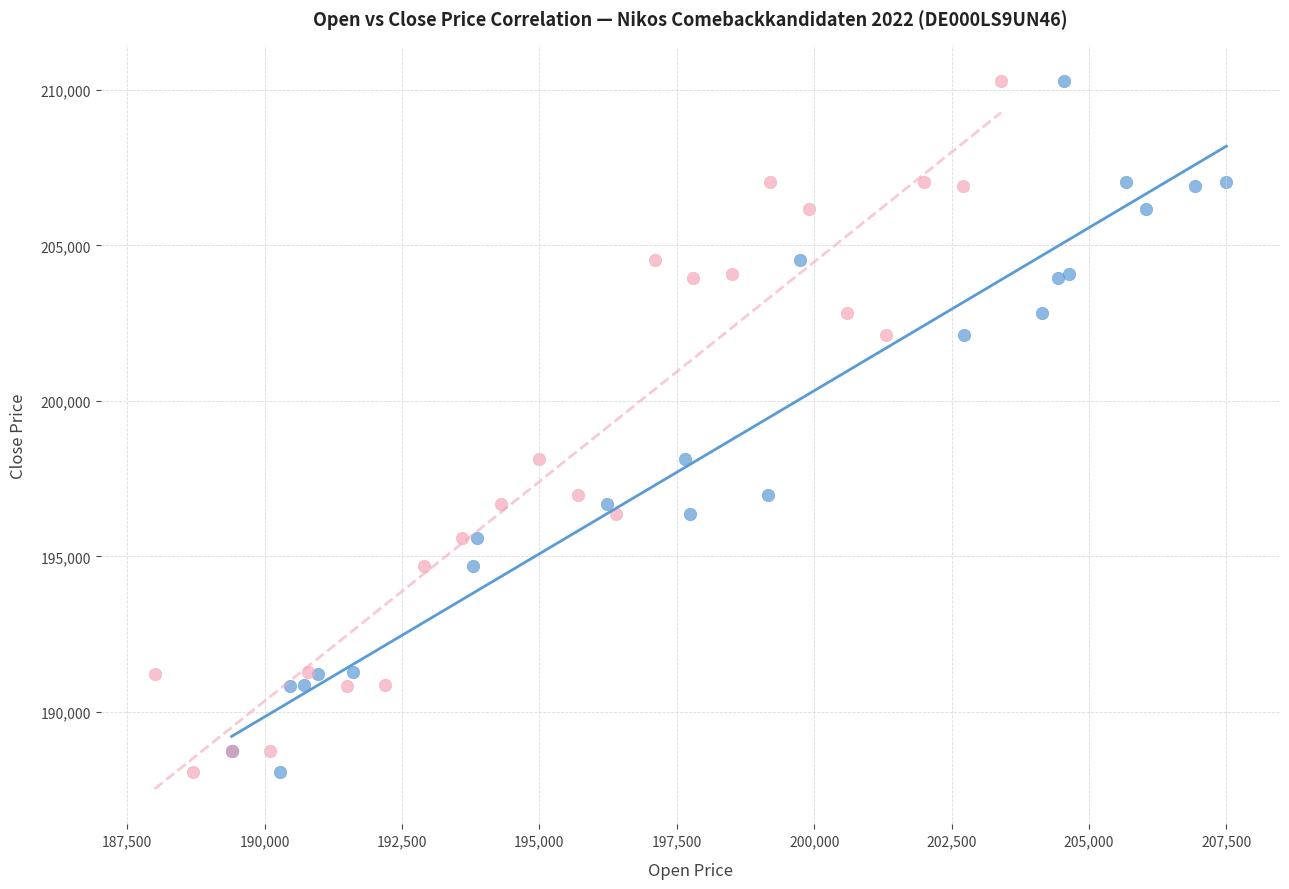

What are all the series names shown in the legend?

Open, Close